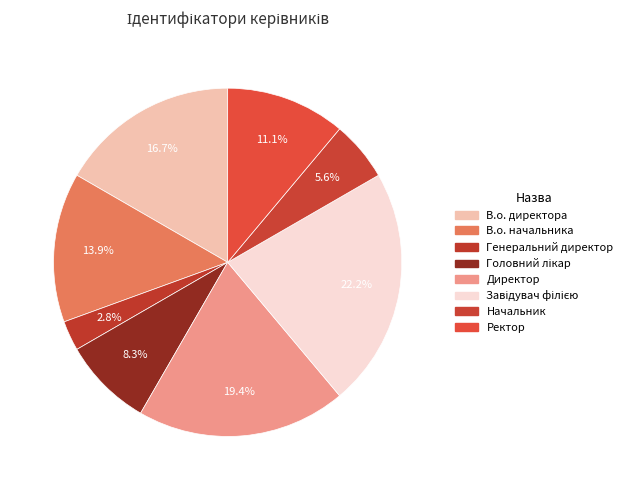

Is the sum of Ректор and Завідувач філією greater than half?

No